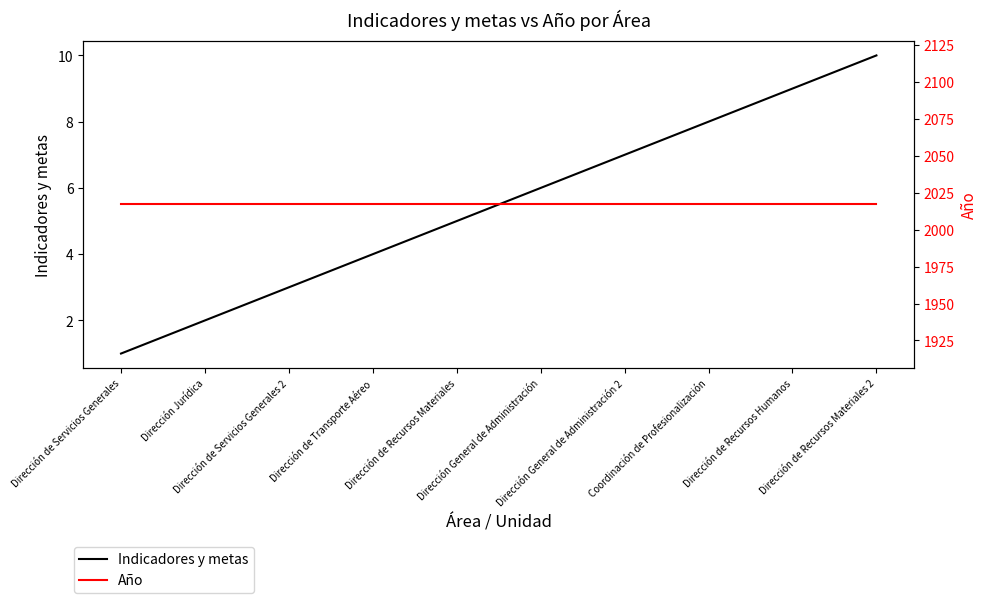

What is the label of the 3rd point from the left?

Dirección de Servicios Generales 2